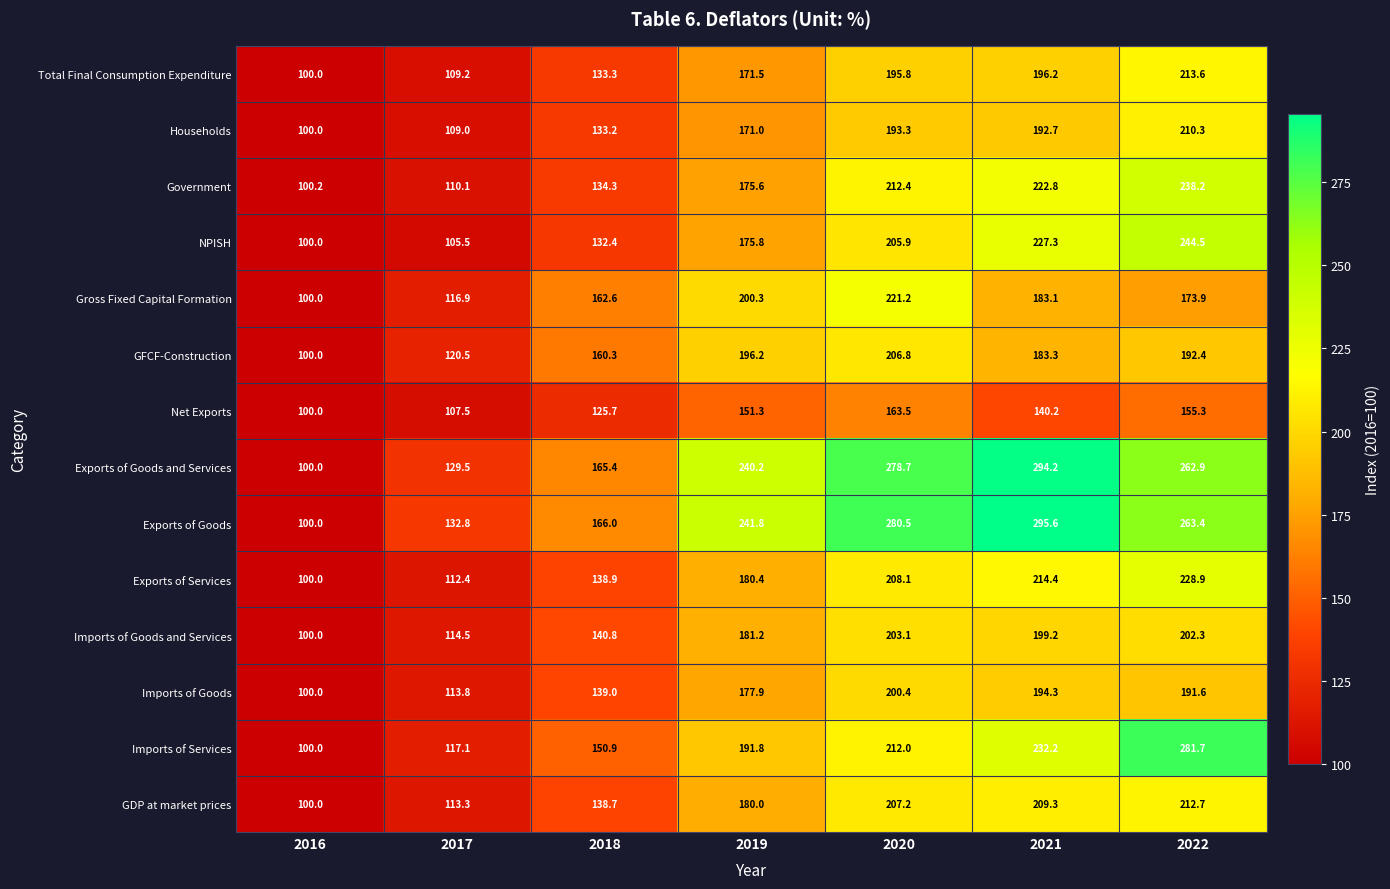

What is the maximum value shown in the chart?

295.6